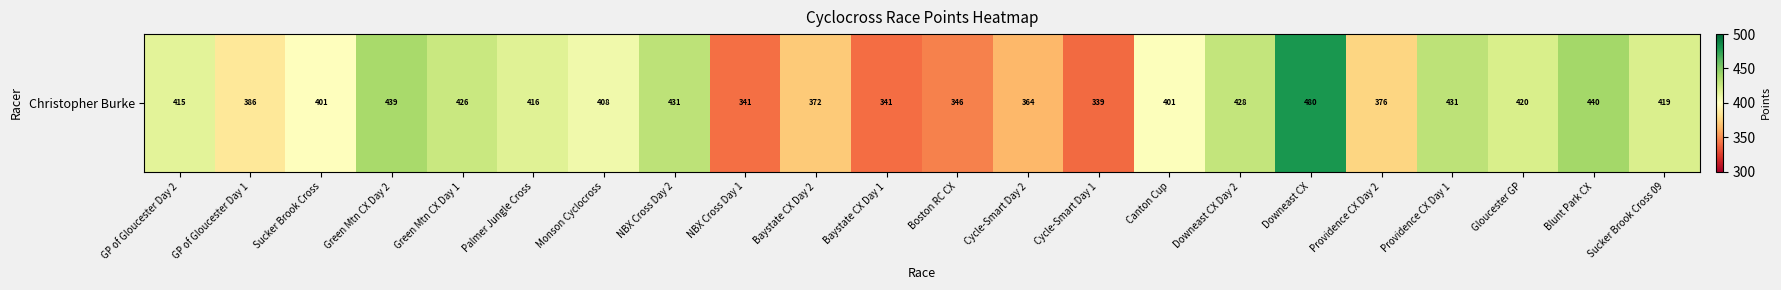

Between GP of Gloucester Day 2 and Downeast CX Day 2, which is larger?

Downeast CX Day 2